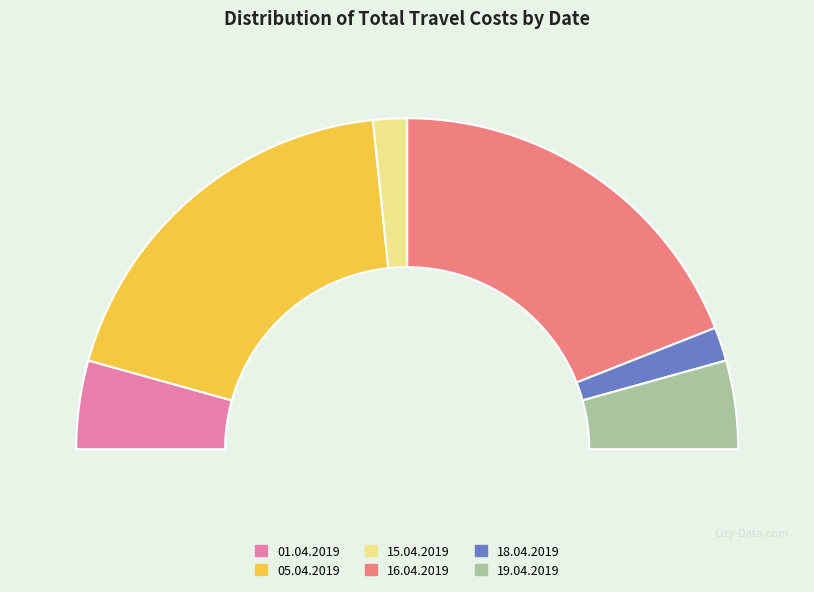

The 18.04.2019 slice represents 1% of the pie. True or false?

False